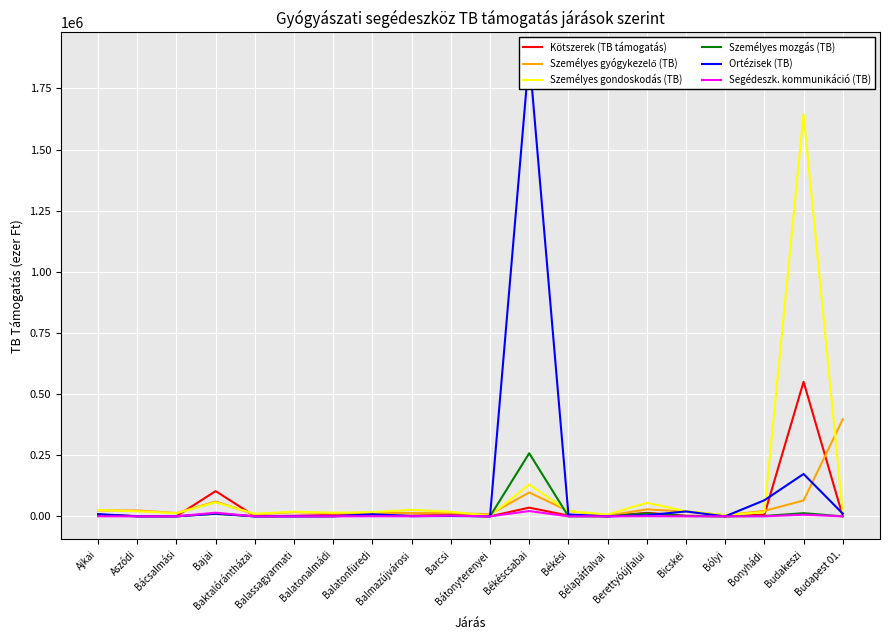

Where is the first local minimum for Személyes mozgás (TB)?

Aszódi